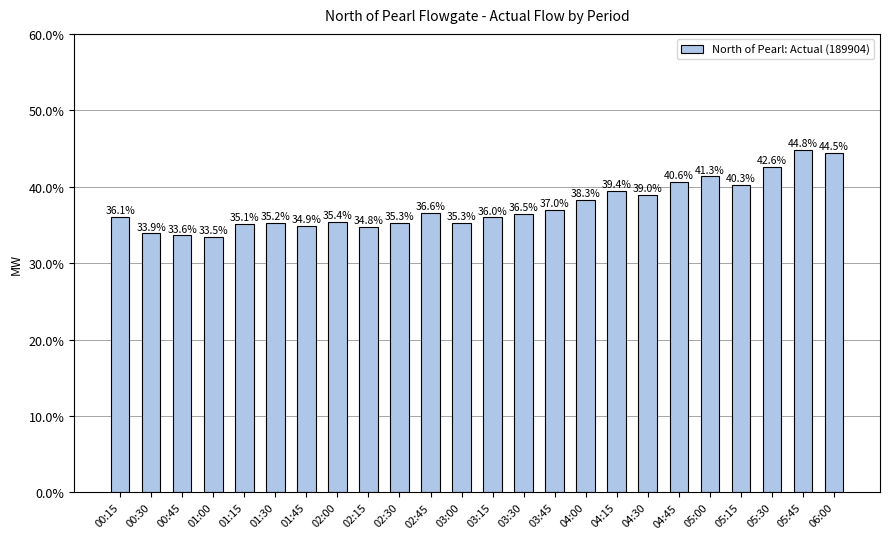

Which category has the lowest value across all series?

01:00